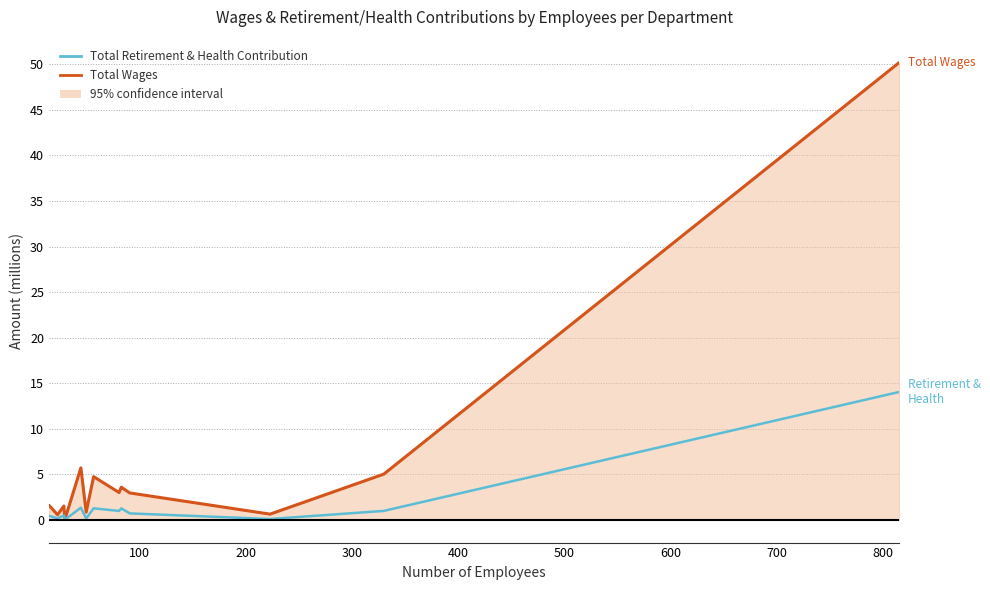

In Total Retirement & Health Contribution, how many points are higher than both neighbors (excluding endpoints)?

4